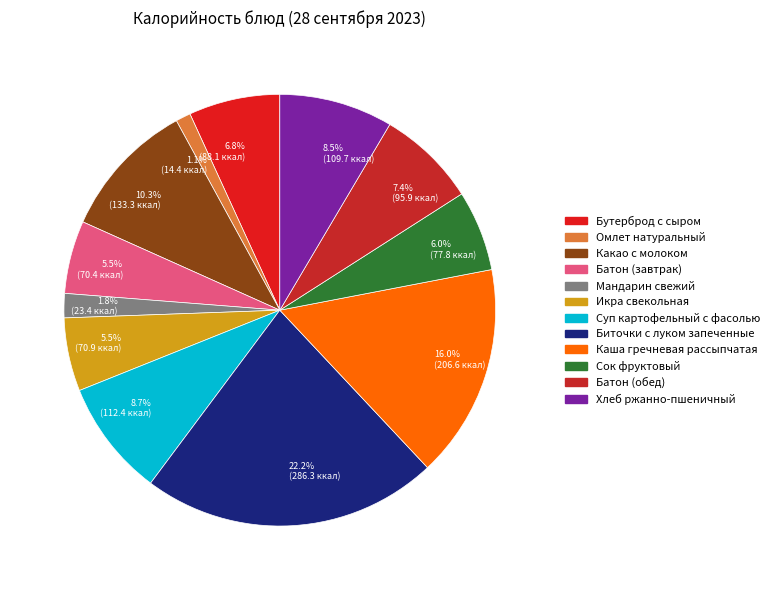

Which has a higher value, Икра свекольная or Бутерброд с сыром?

Бутерброд с сыром